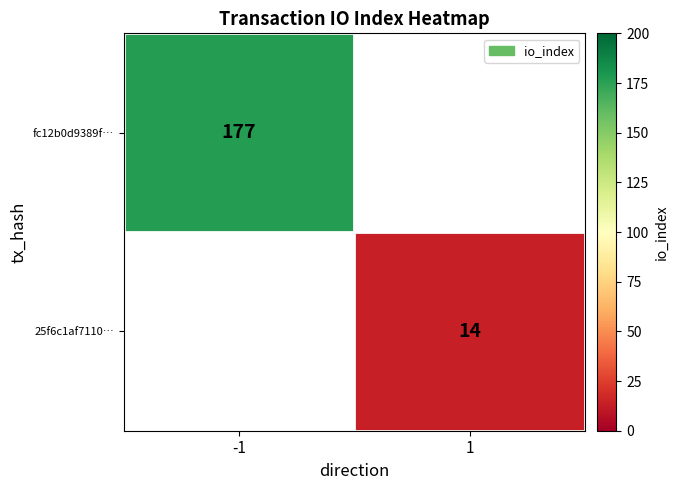

The fc12b0d9389f… series shows 177 at -1. True or false?

True